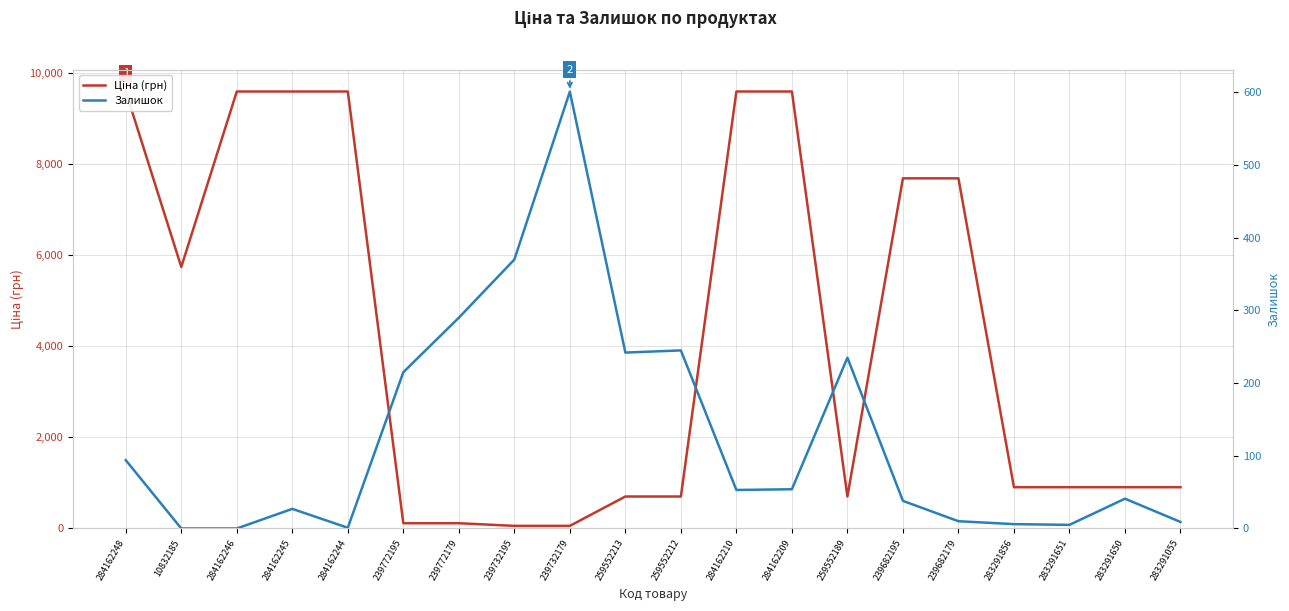

True or false: Залишок has a value of 27.0 at 284162245.

True